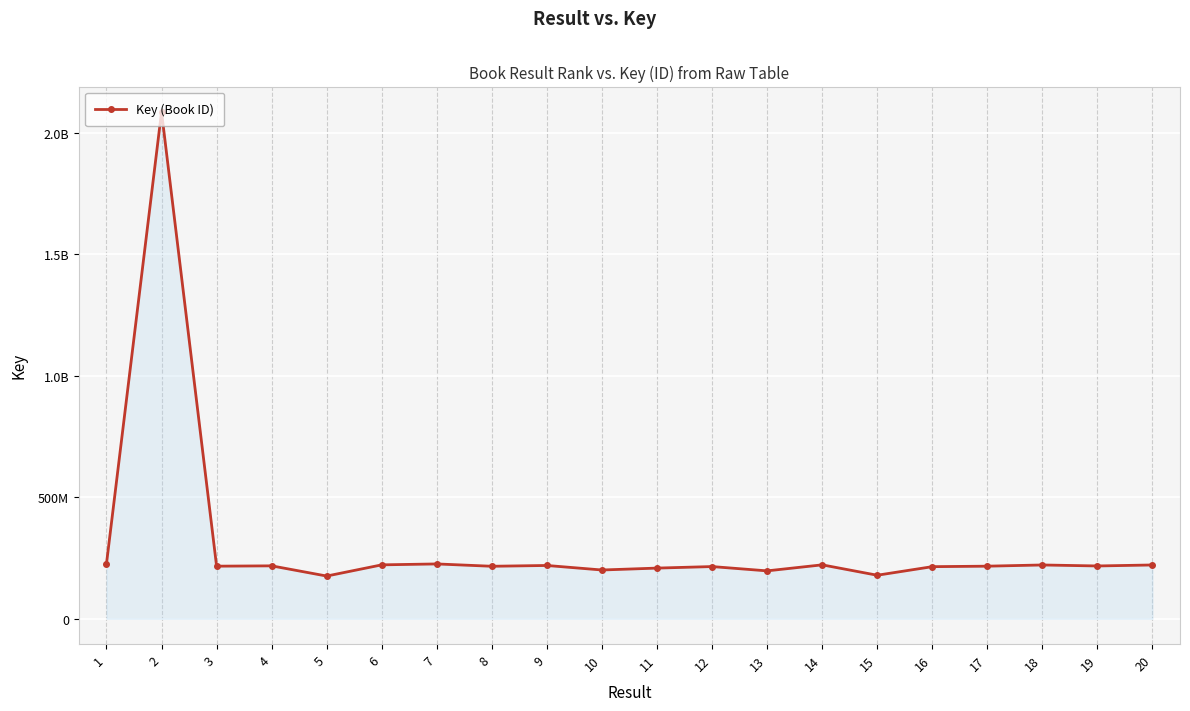

How many data points are above 217067977?

9